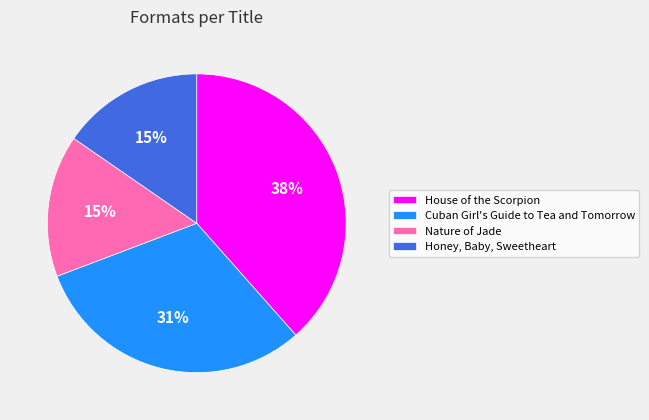

To the nearest percent, what is the average slice percentage?

25%